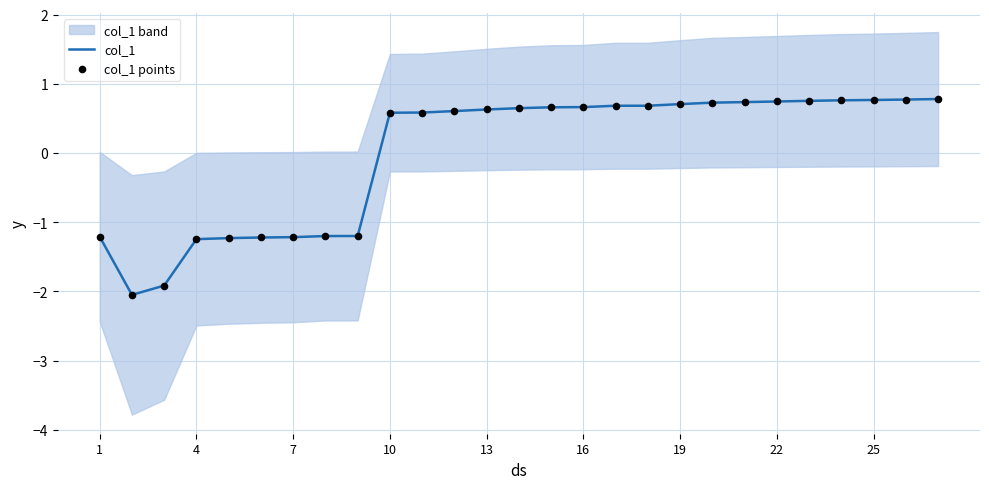

The value of col_1 at 13 is 0.3. True or false?

False